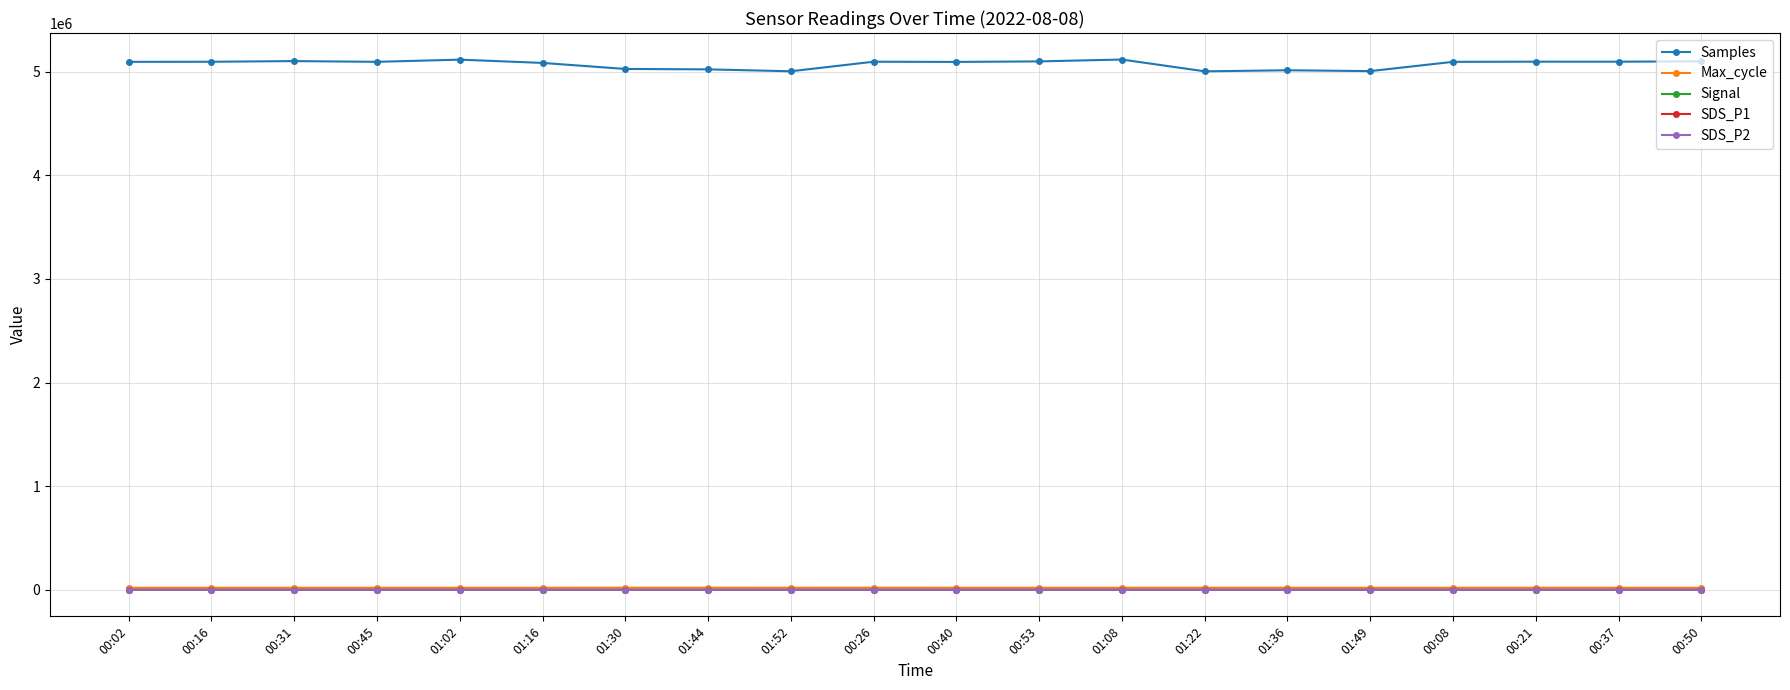

Does the chart display data point markers on the line(s)?

Yes